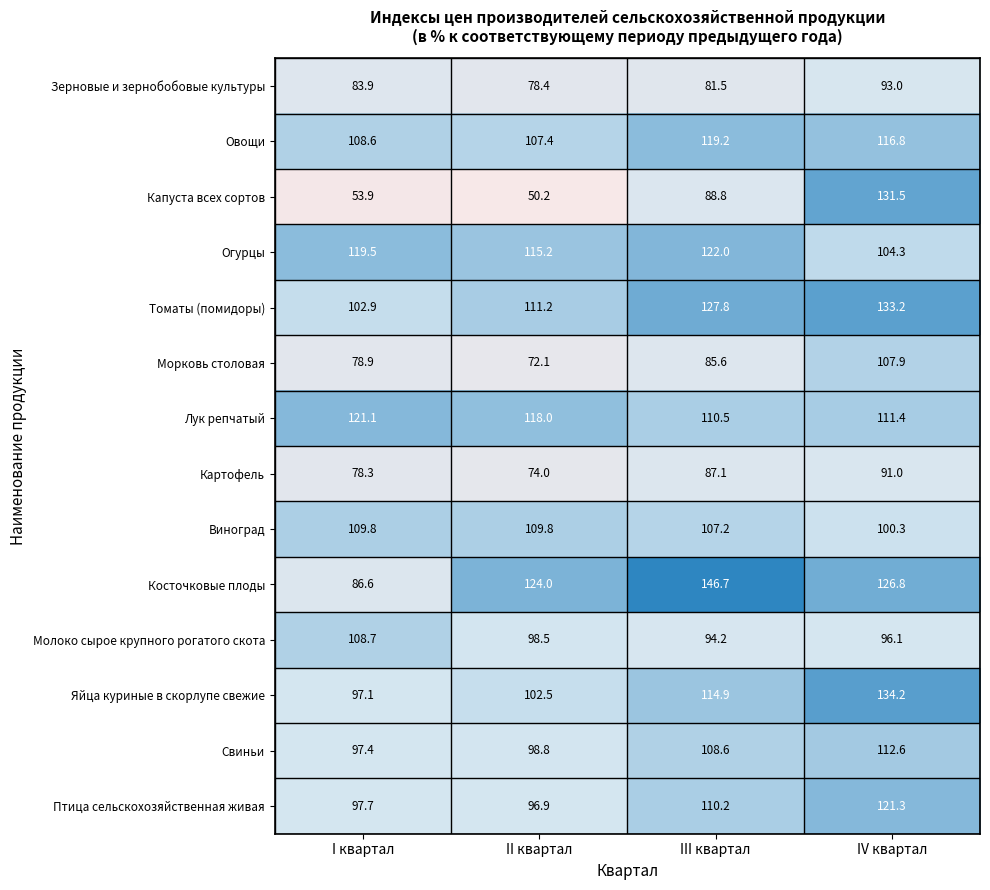

At IV квартал, list the series in order from largest to smallest.

Яйца куриные в скорлупе свежие, Томаты (помидоры), Капуста всех сортов, Косточковые плоды, Птица сельскохозяйственная живая, Овощи, Свиньи, Лук репчатый, Морковь столовая, Огурцы, Виноград, Молоко сырое крупного рогатого скота, Зерновые и зернобобовые культуры, Картофель